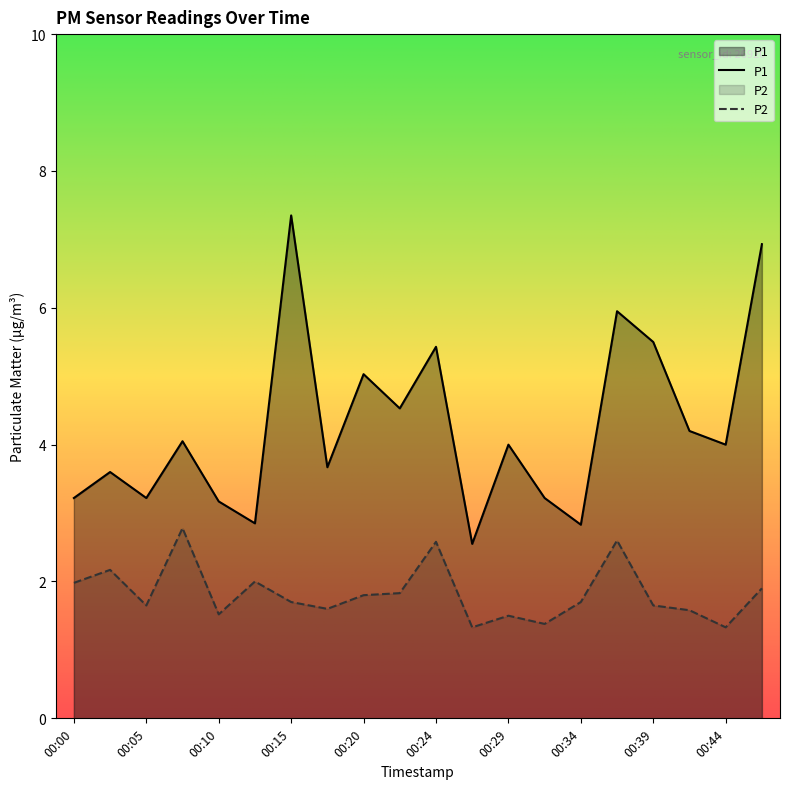

What is the lowest value of the P2 series?

1.3